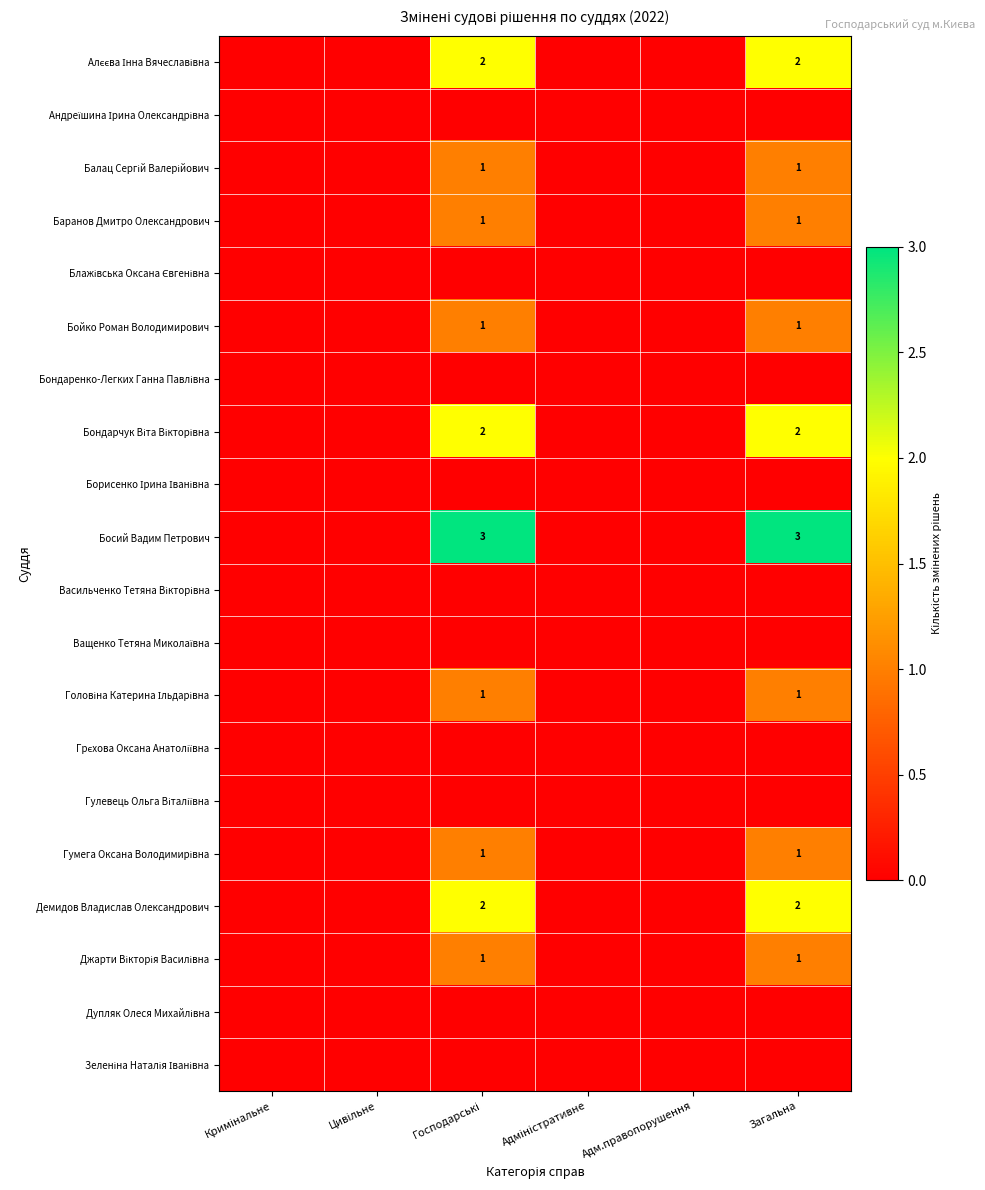

True or false: Бойко Роман Володимирович has a value of 1 at Загальна.

True